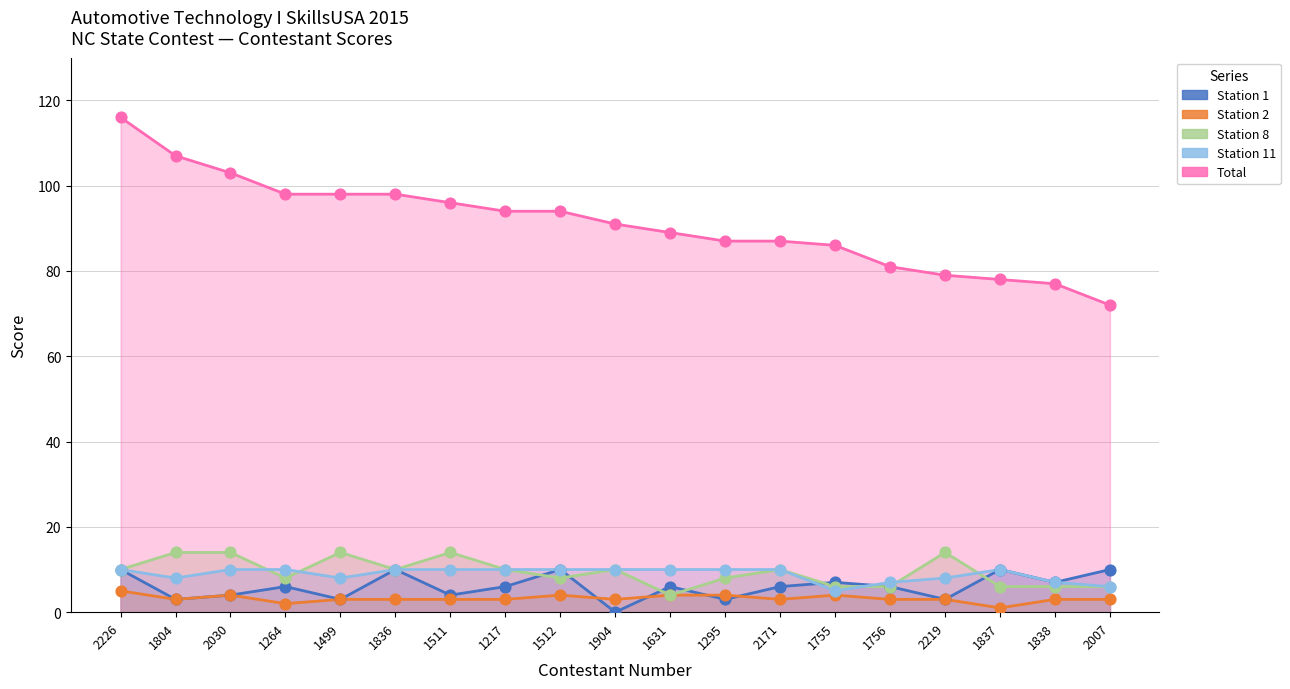

What is the total value across all series at 1264?

124